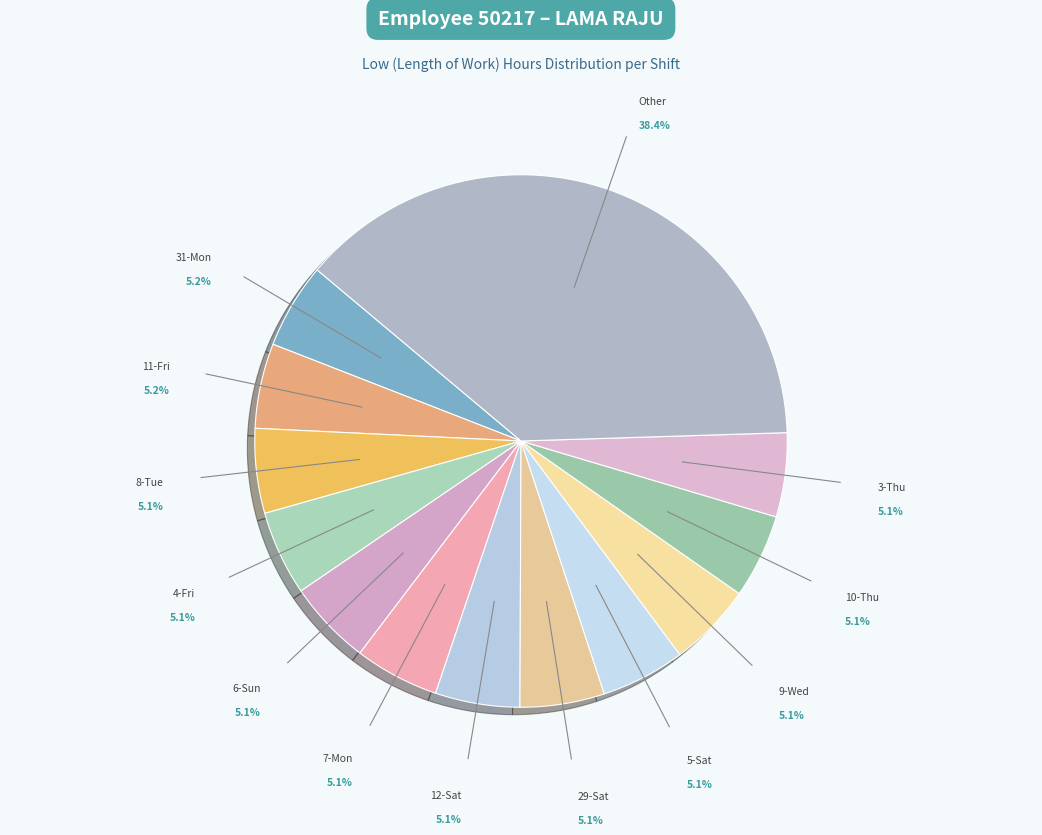

What percentage is the 3-Thu slice, to the nearest percent?

5%